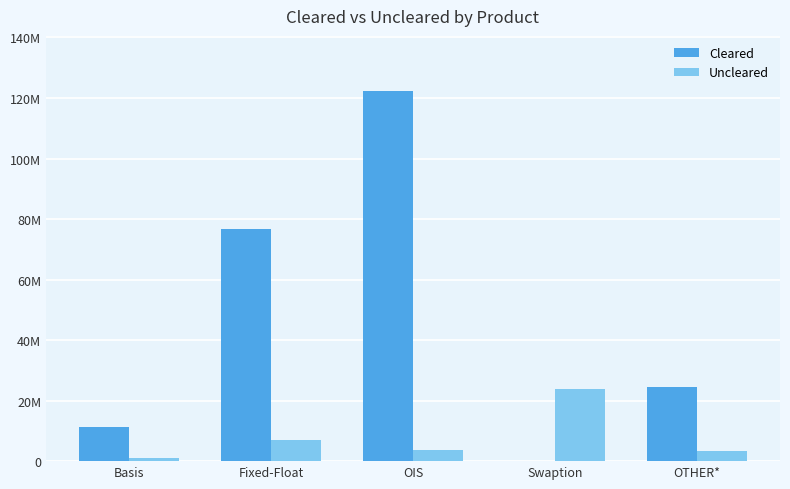

Does the chart contain stacked bars?

No